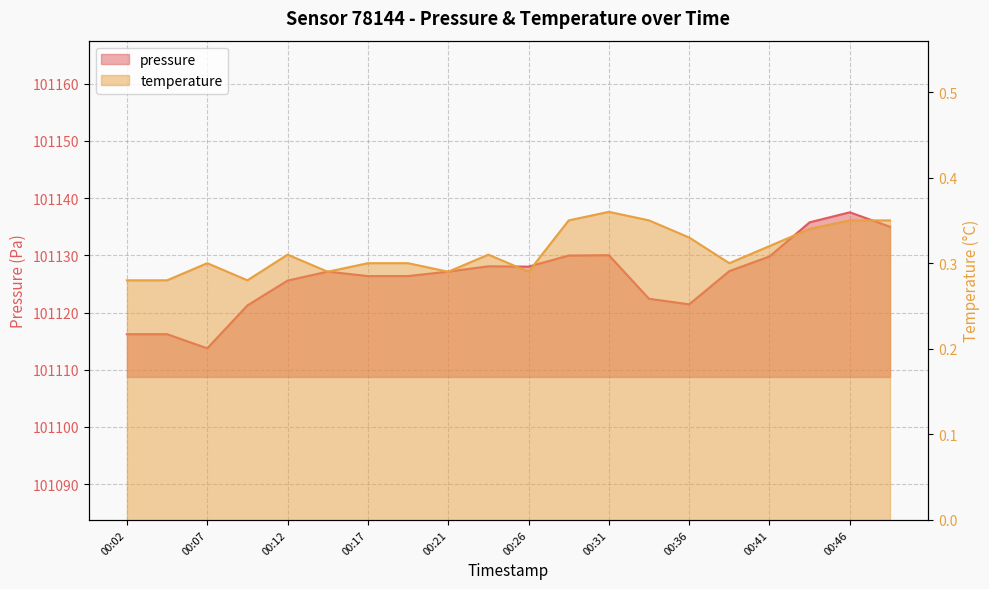

The value of temperature at 00:36 is 0.2. True or false?

False